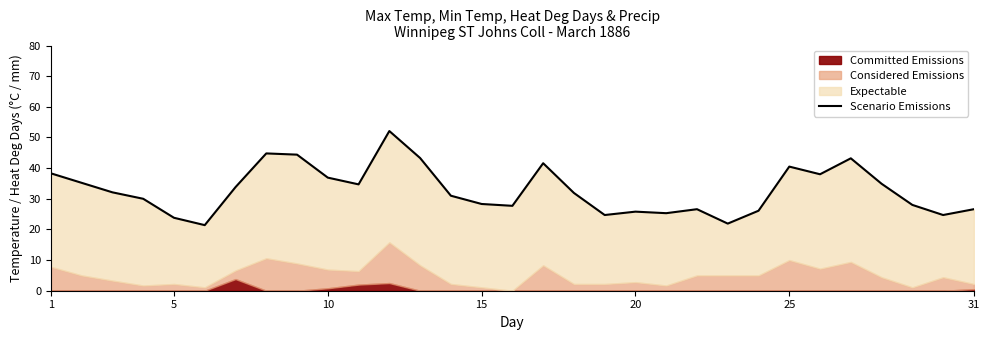

At which label does the data first exceed 31?

1